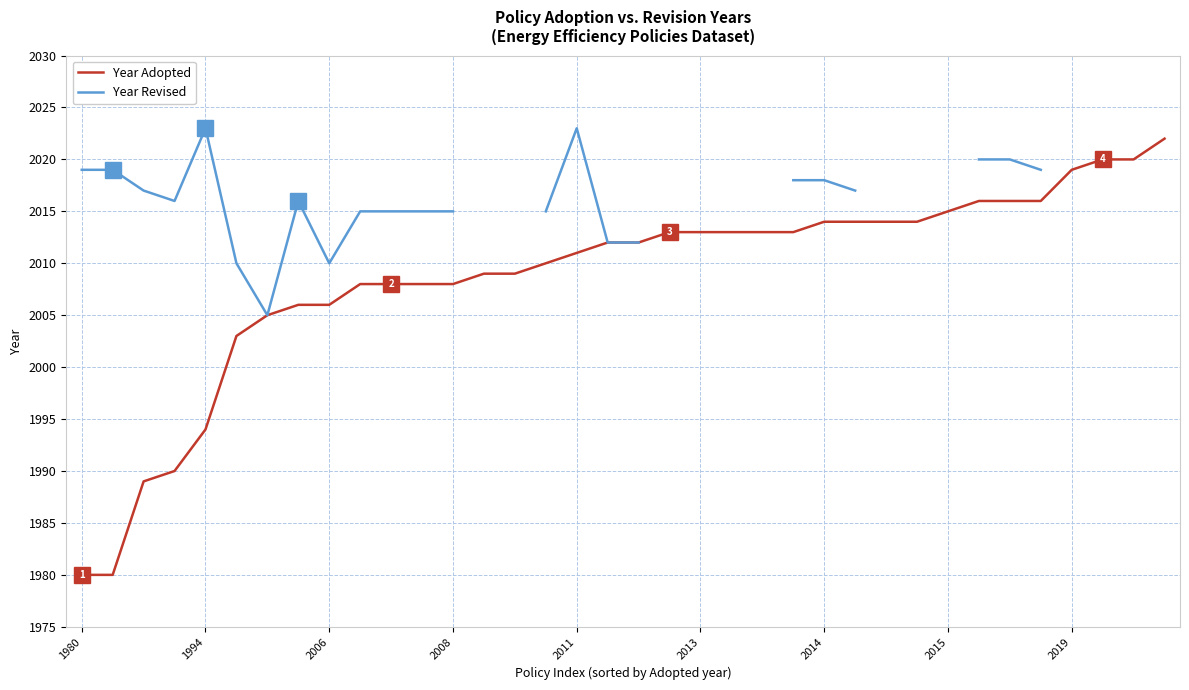

True or false: Year Revised and Year Adopted intersect in this chart.

False